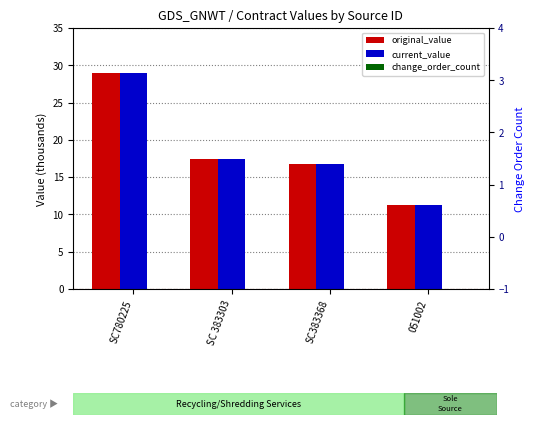

Reading left to right, extract all data points from this chart.

original_value: 29.0	17.5	16.8	11.2
current_value: 29.0	17.5	16.8	11.2
change_order_count: 0.0	0.0	0.0	0.0